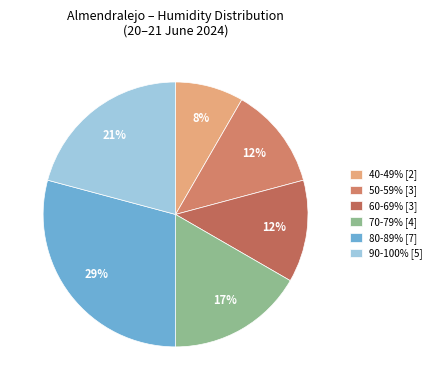

Count the number of slices in the pie.

6